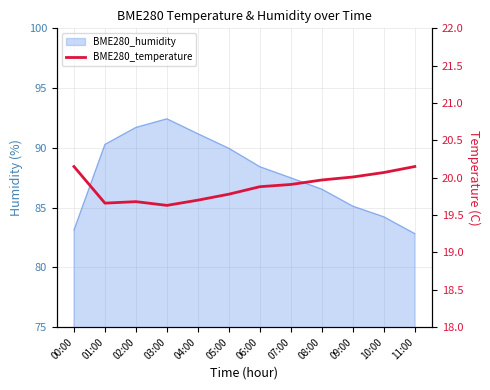

What is the ratio of the value at 11:00 to the value at 08:00?

1.0